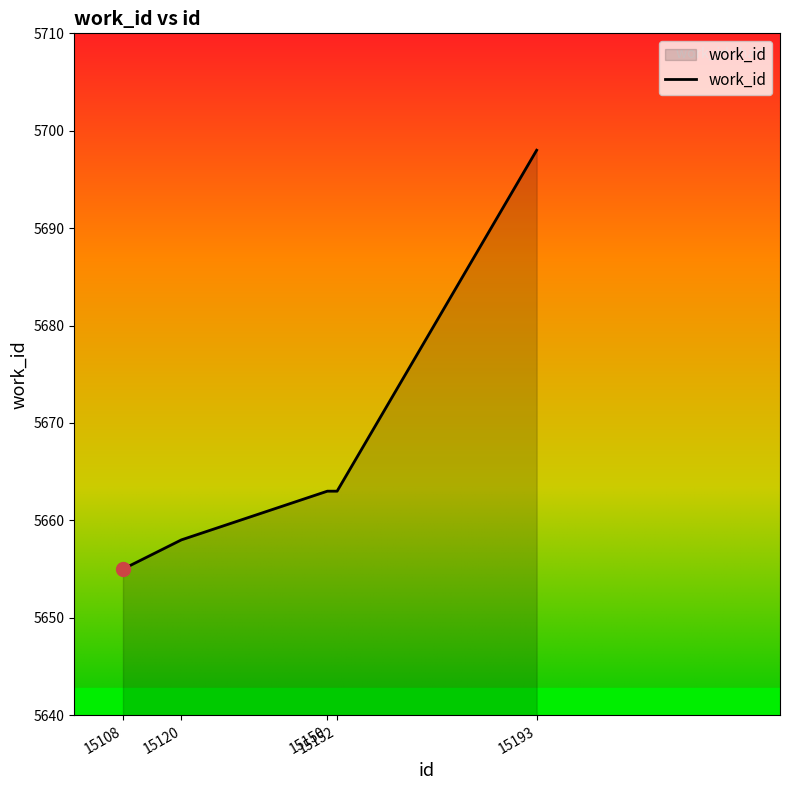

What is the ratio of the value at 15108 to the value at 15152?

1.0